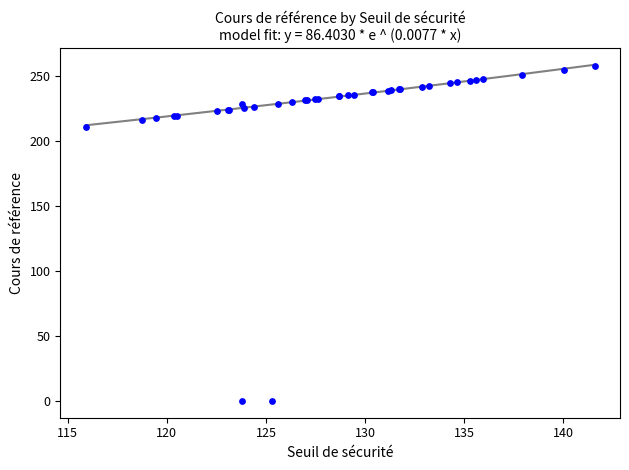

What Y value in the scatter plot is closest to 128?

210.8